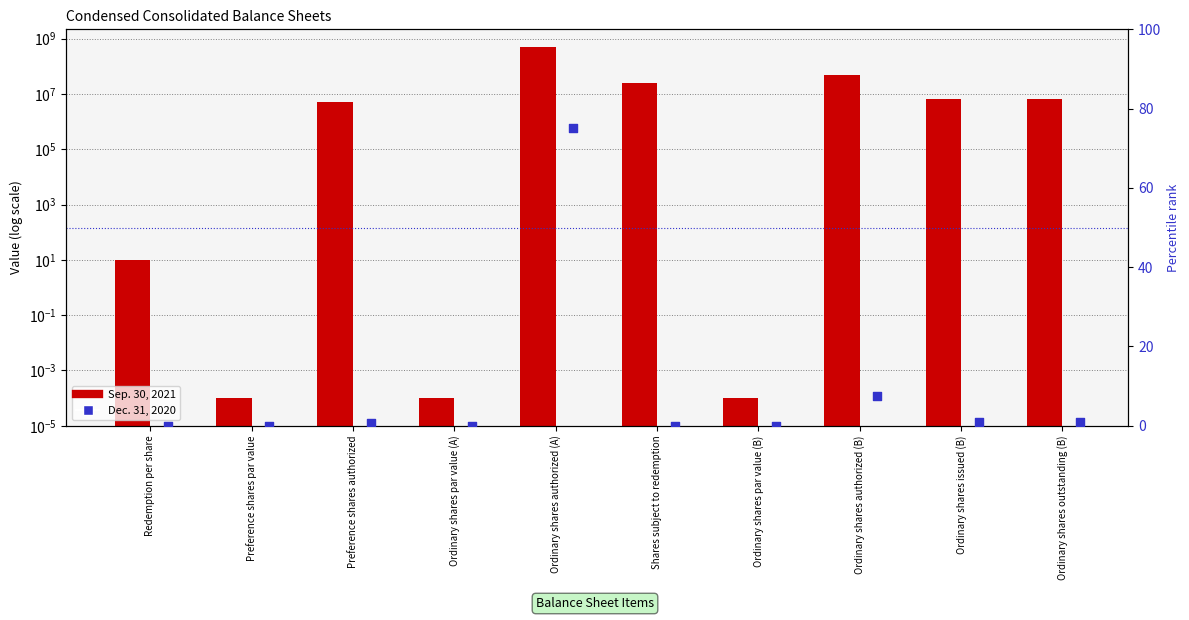

Which series has the largest Y range (max minus min)?

Sep. 30, 2021